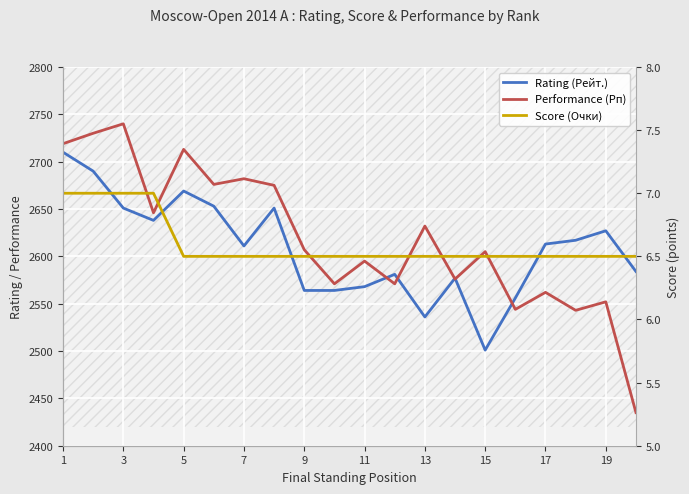

How many values in the Rating (Рейт.) series exceed 2613?

9